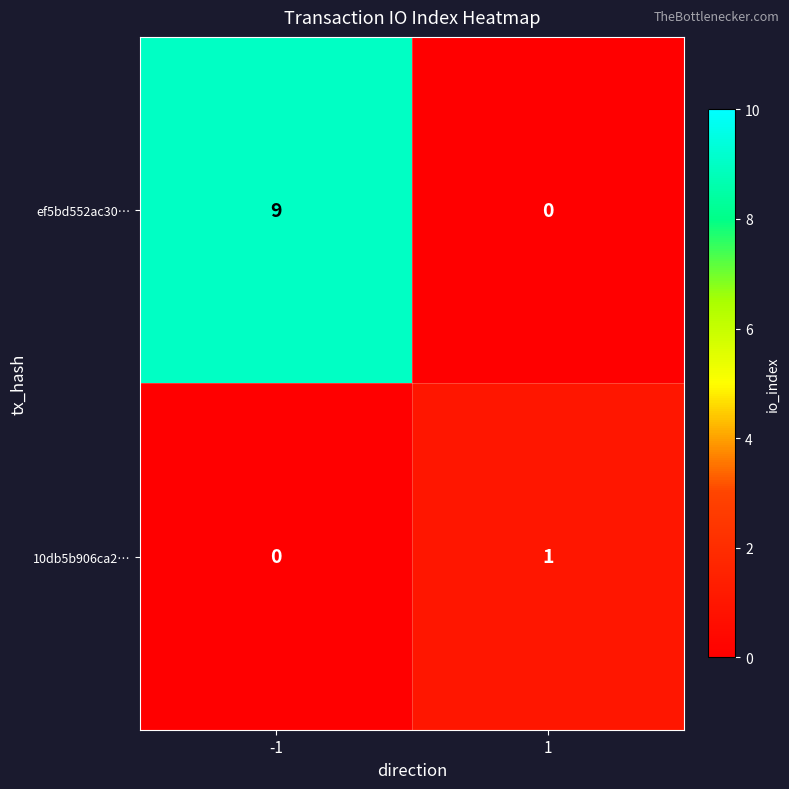

Reading right to left, list all the values displayed in this chart.

ef5bd552ac30…: 0	9
10db5b906ca2…: 1	0